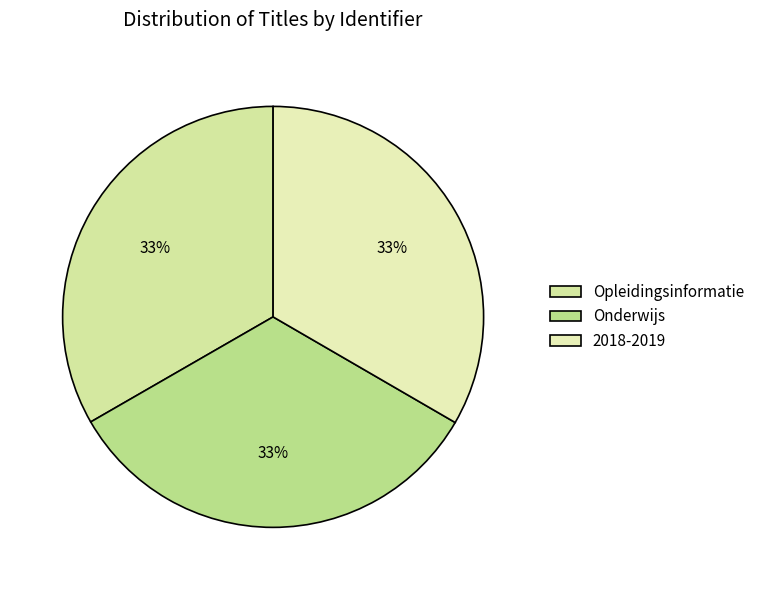

True or false: Opleidingsinformatie accounts for 27% of the total.

False